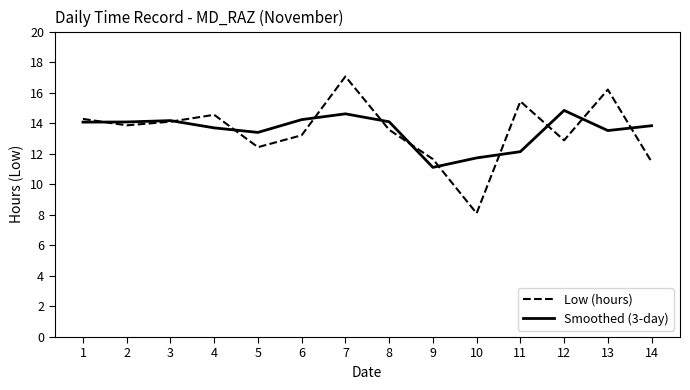

What is the approximate value of Smoothed (3-day) at 2?

14.1